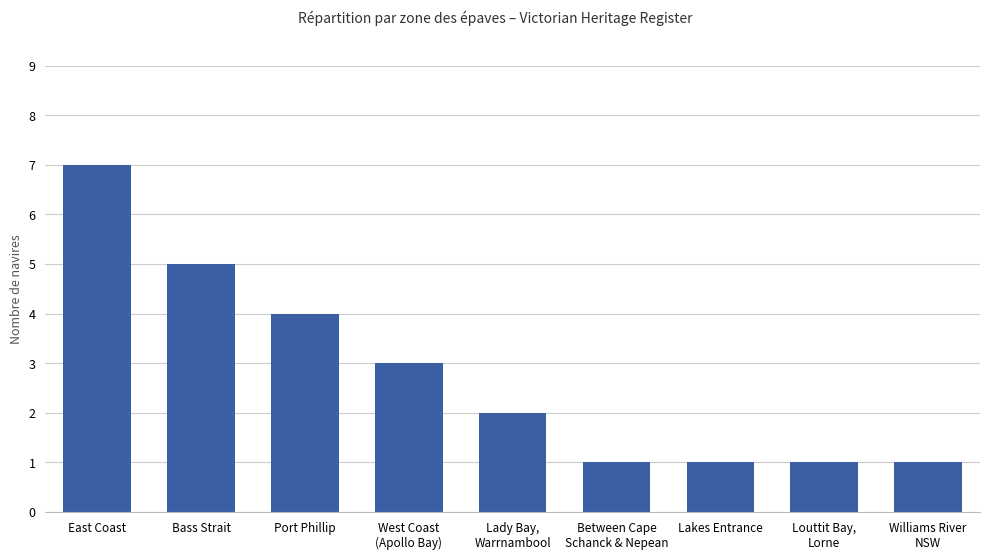

Does the chart contain any negative values?

No